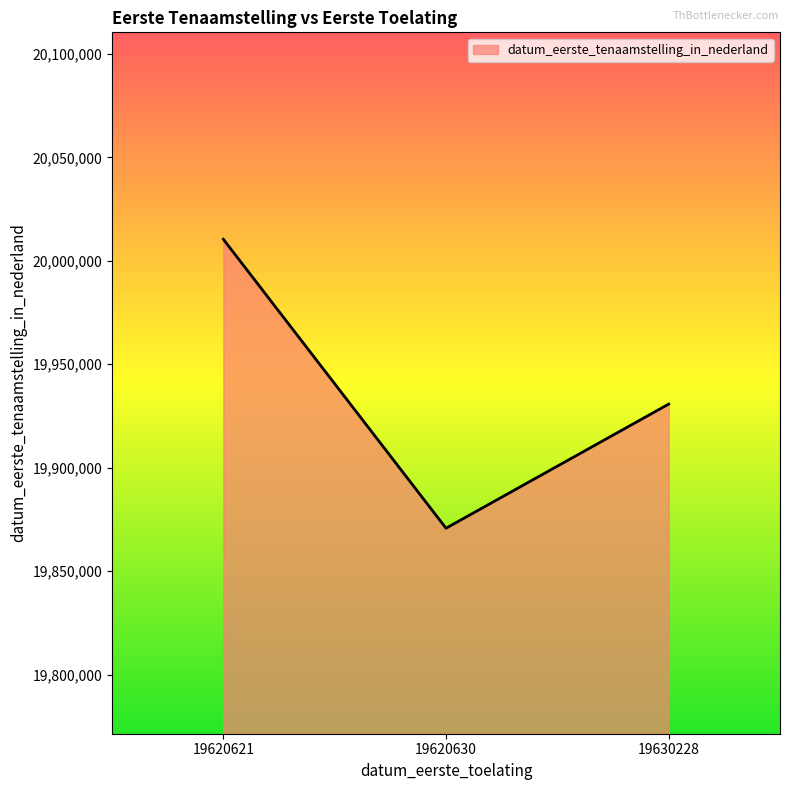

What is the greatest value displayed?

20010417